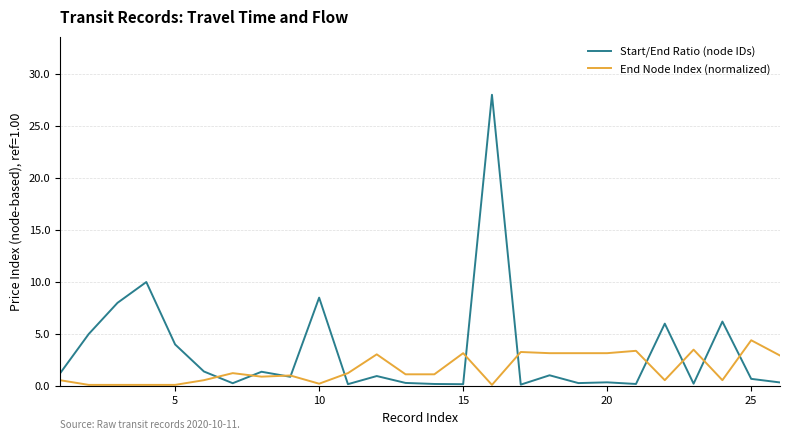

Rank the series by their average value, from lowest to highest.

End Node Index (normalized), Start/End Ratio (node IDs)